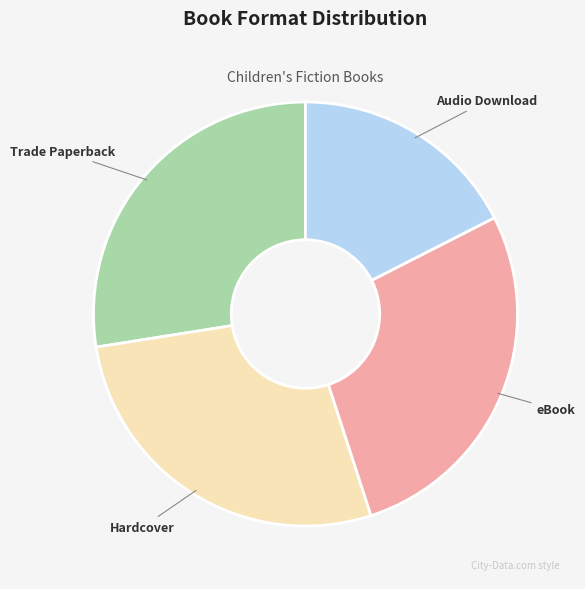

Is the sum of Audio Download and eBook greater than half?

No